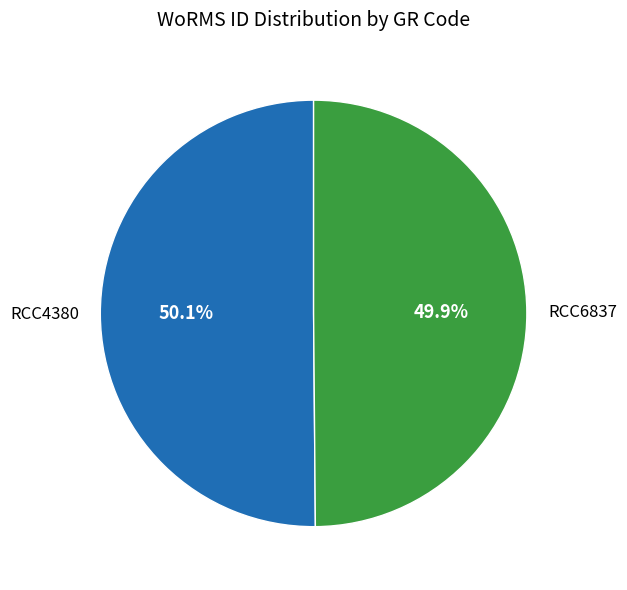

How much of the chart is everything except RCC6837?

50.1%